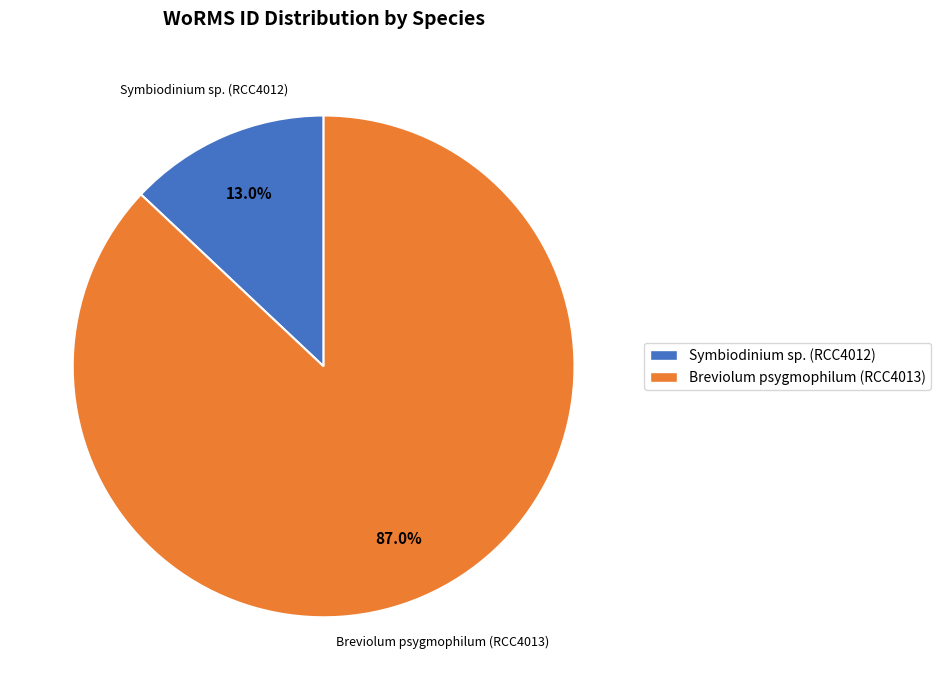

Is it true that Symbiodinium sp. (RCC4012) is 13% of the pie?

True